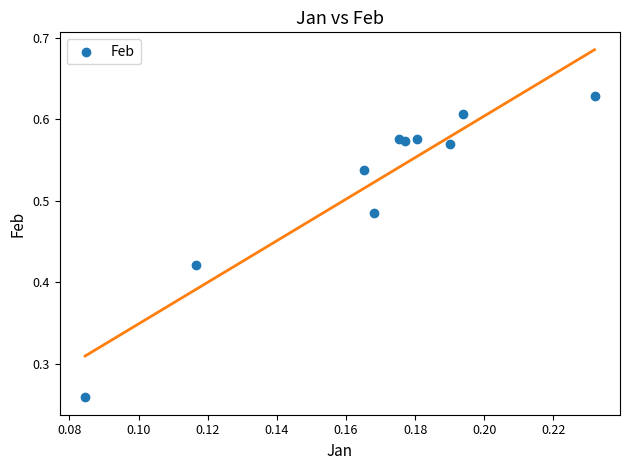

Count the number of points in this scatter plot.

10